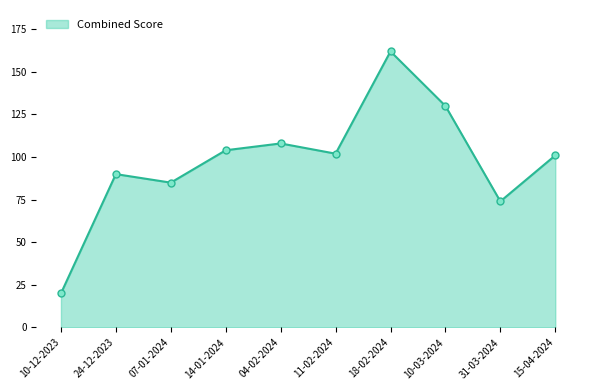

What value does the data have at 31-03-2024, to the nearest 50?

50